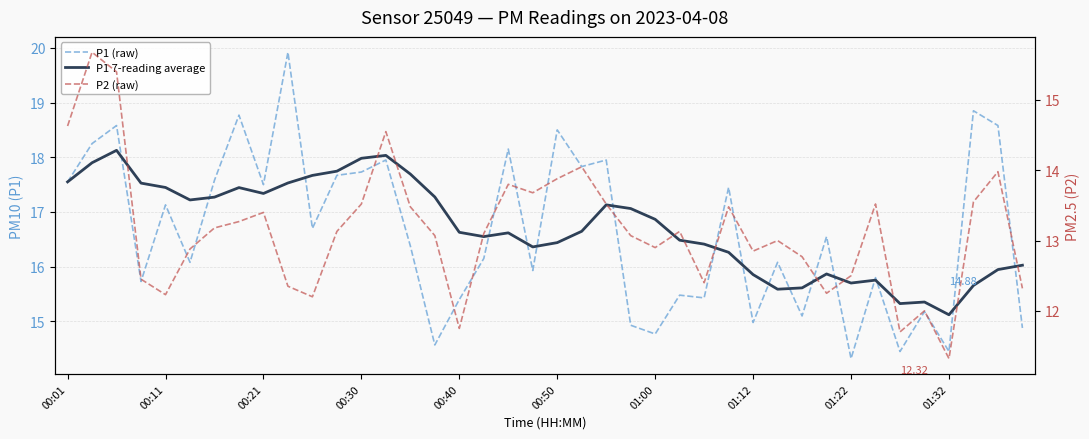

At how many categories does at least one series exceed 16?

33